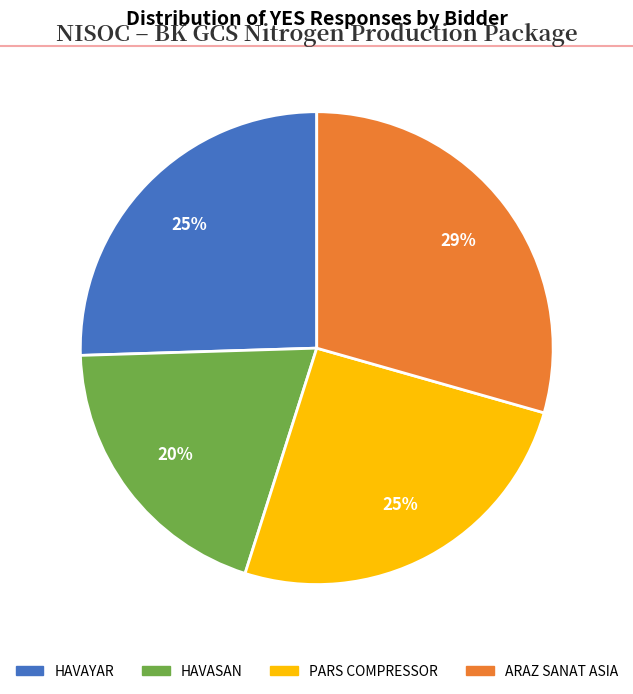

To the nearest percent, what is the average slice percentage?

25%